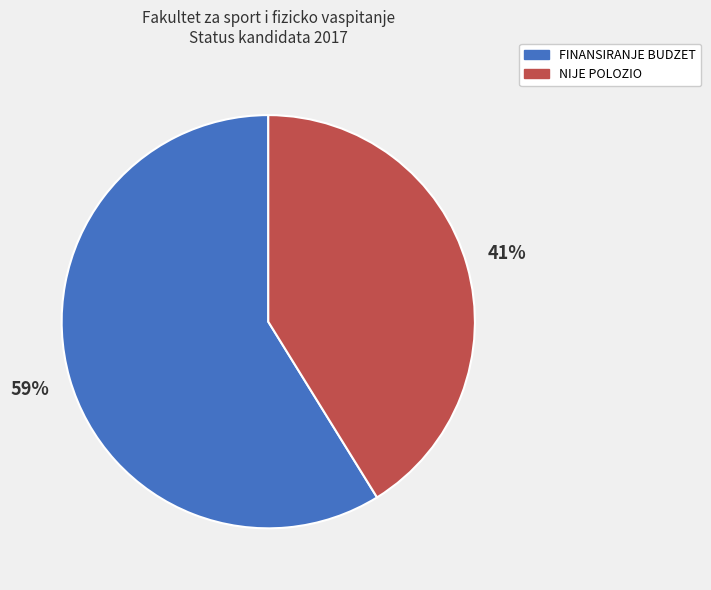

Is it true that FINANSIRANJE BUDZET is 70% of the pie?

False